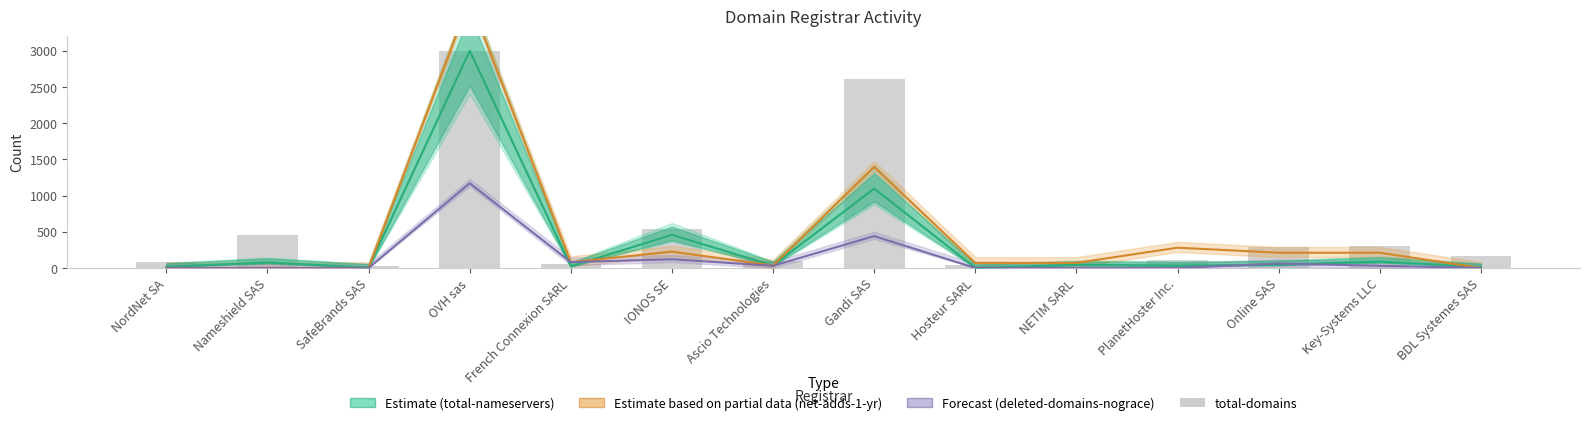

True or false: net-adds-1-yr has a value of 140 at IONOS SE.

False